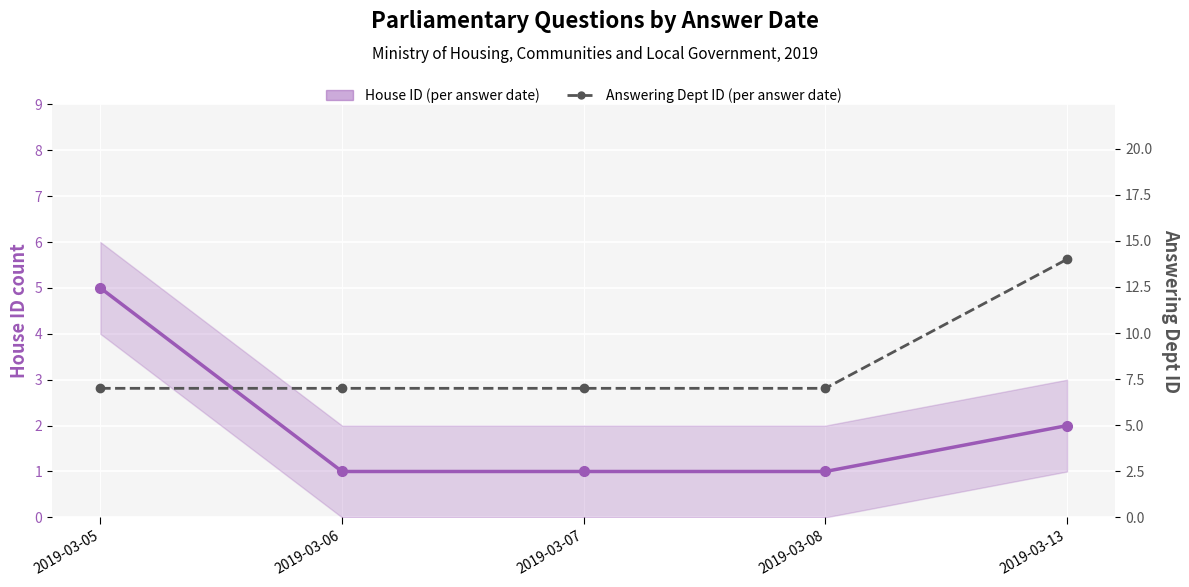

Count the Answering Dept ID (per answer date) values in the range 7 to 8.

4